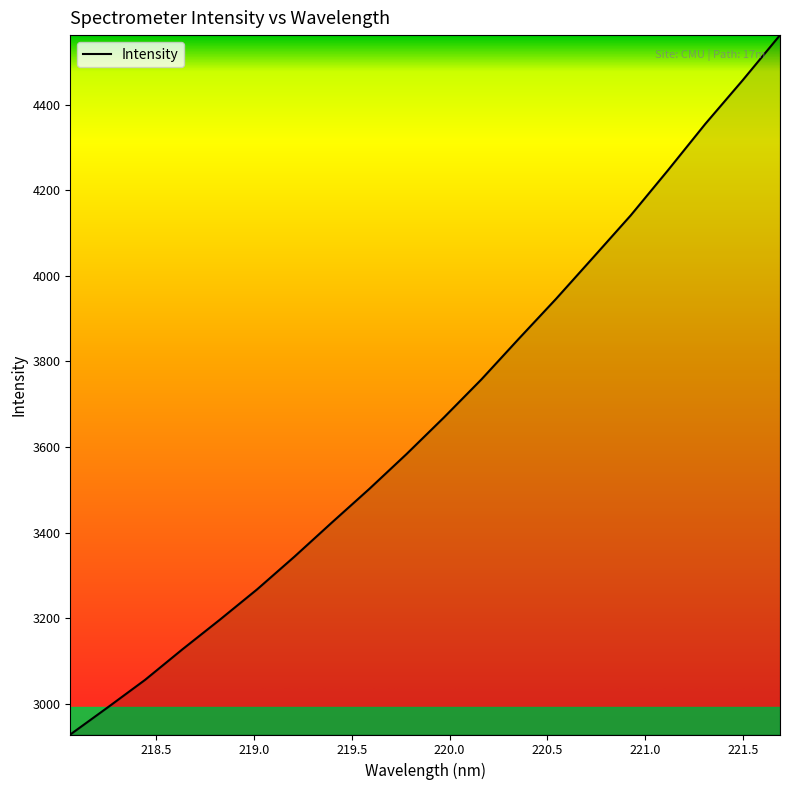

Does the chart display data point markers on the line(s)?

No